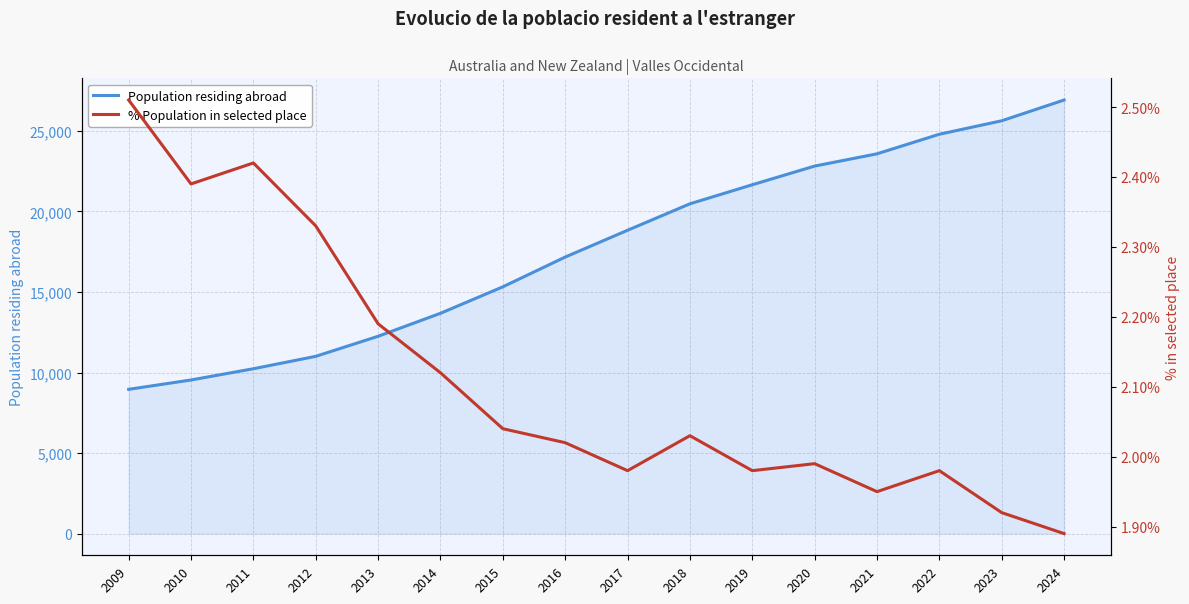

What is the value of the Population residing abroad point at the 3rd from the left?

10235.0